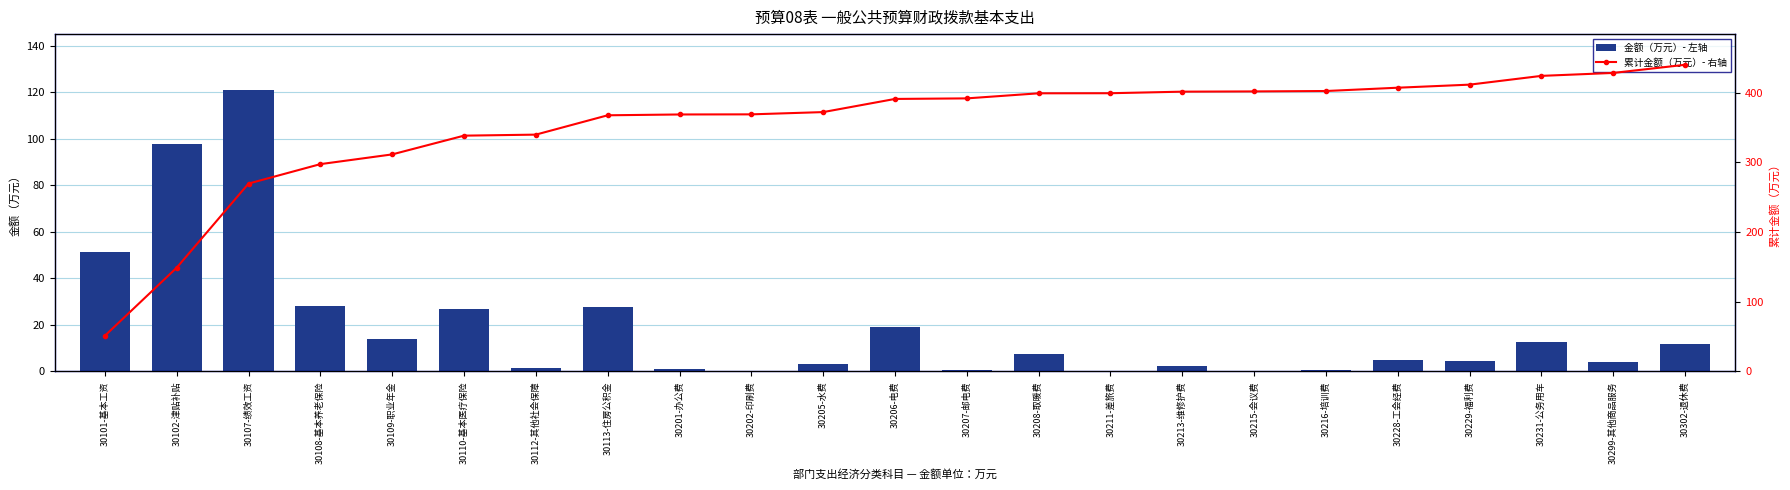

Does the chart contain any negative values?

No